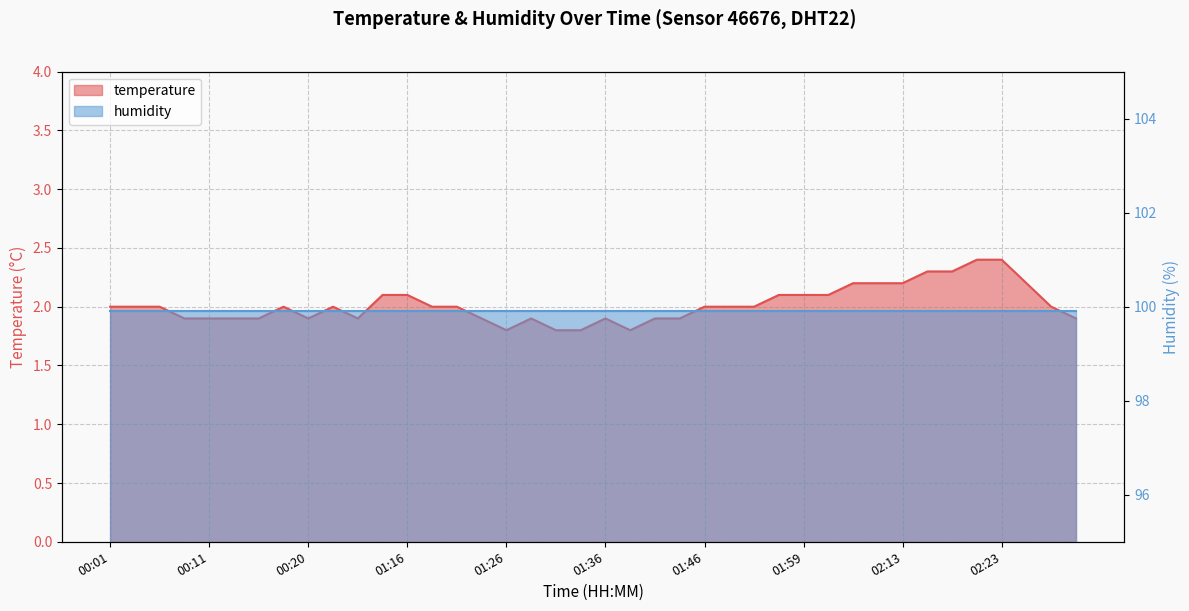

The chart shows a value of 2.9 at 01:43. True or false?

False